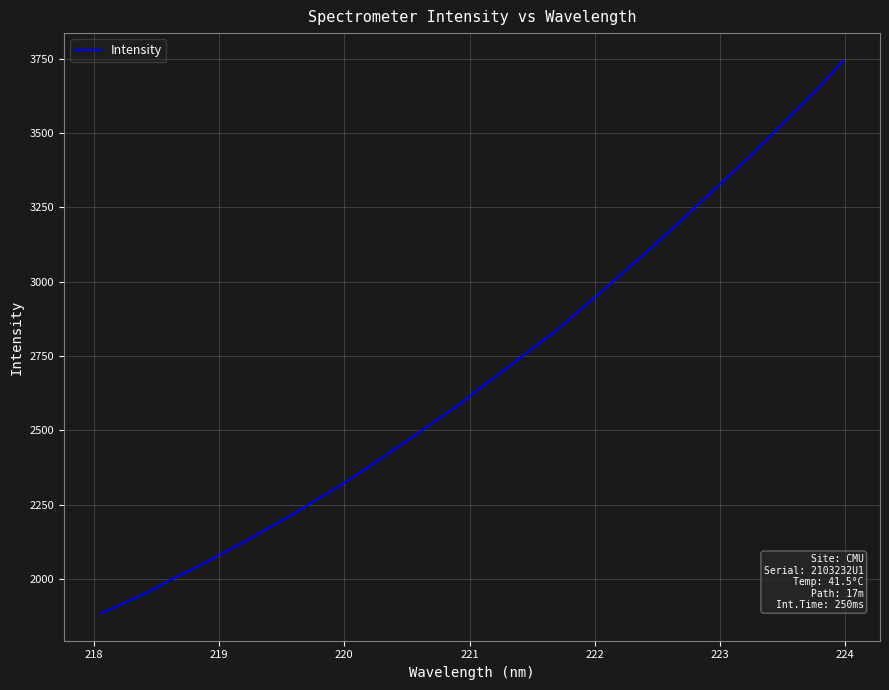

What is the smallest value displayed?

1885.7